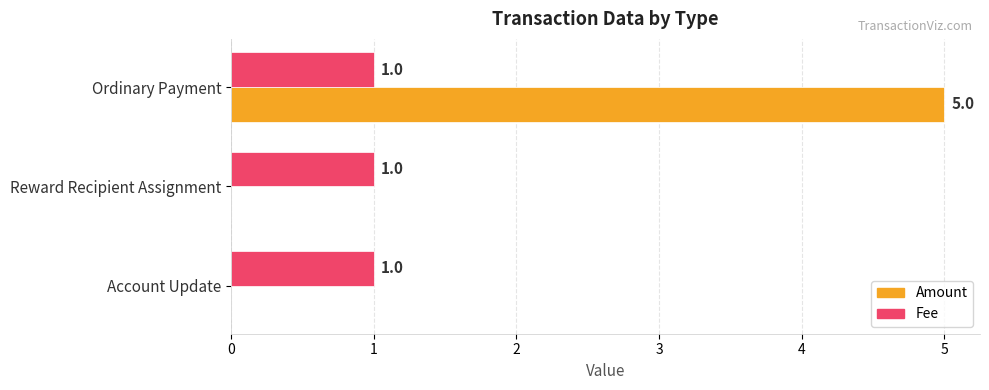

What is the greatest value displayed?

5